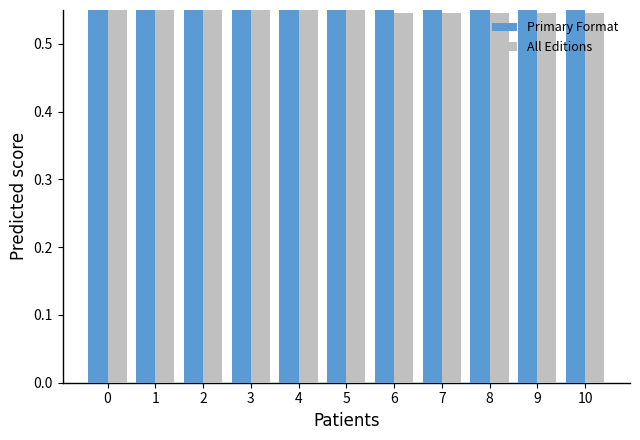

Which series has the largest range (max minus min)?

Primary Format